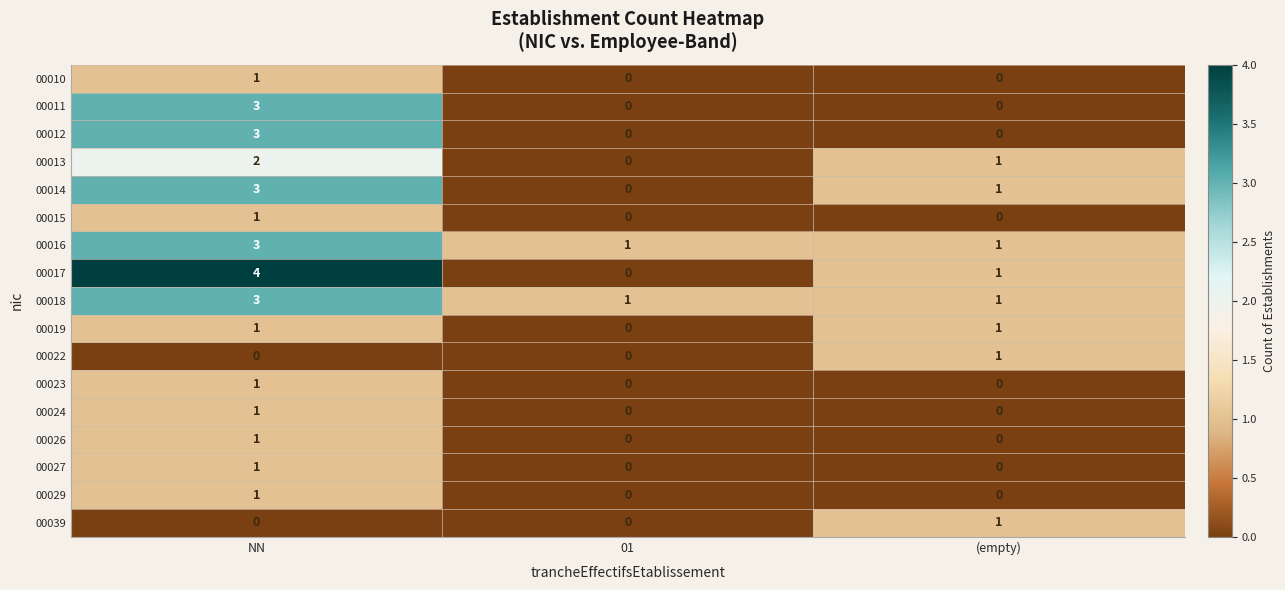

How many categories are shown in the chart?

3